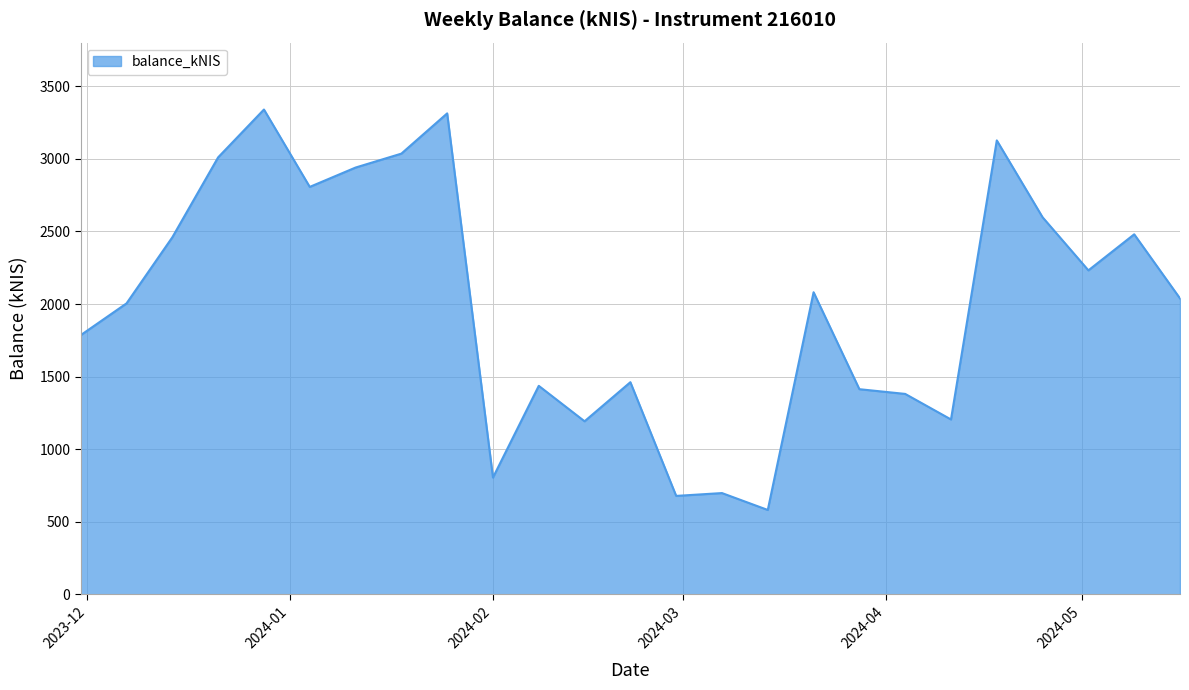

What is the smallest value displayed?

581.7